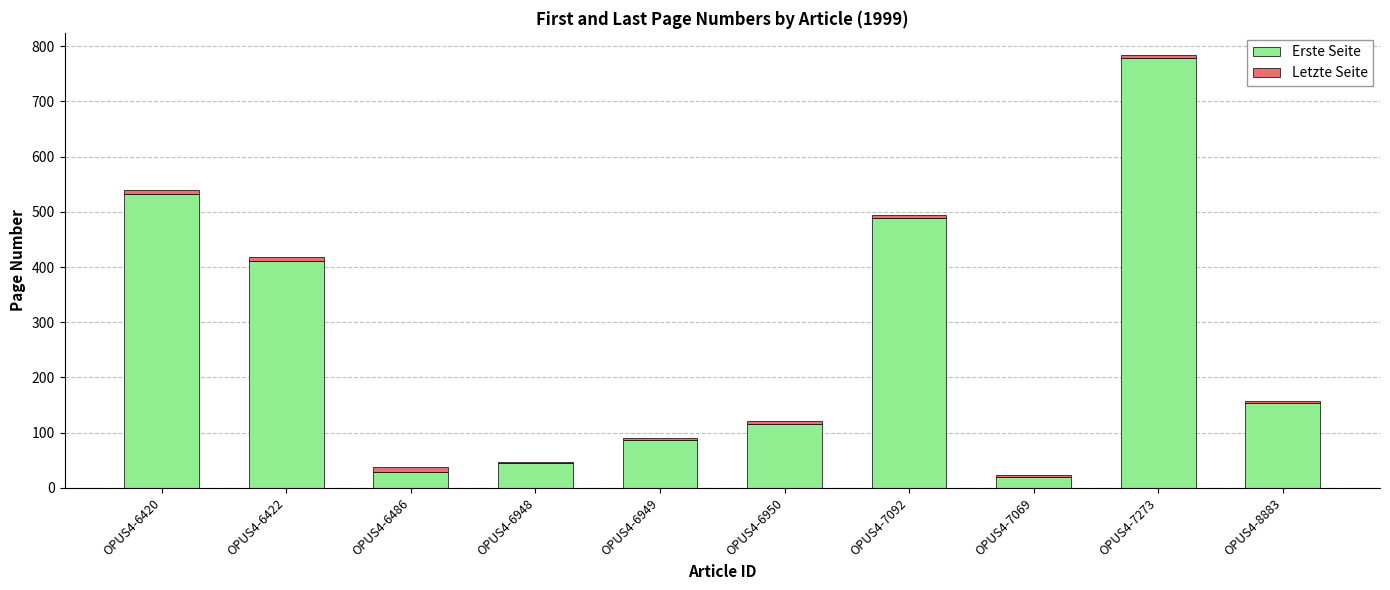

The value of Erste Seite at OPUS4-6422 is 411. True or false?

True